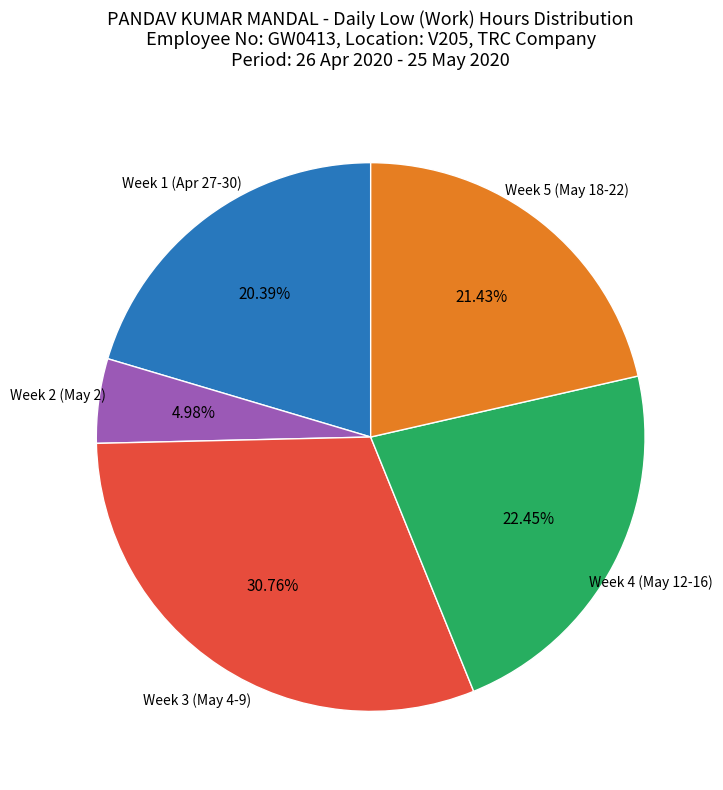

What is the smallest slice in the pie chart?

Week 2 (May 2)